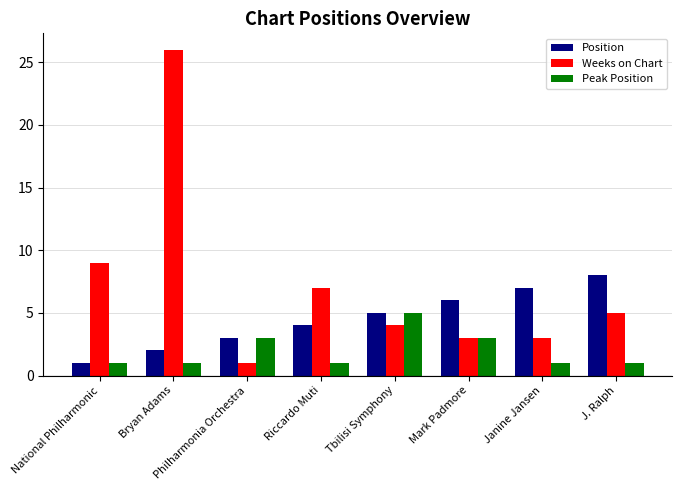

The Position series shows 3 at Philharmonia Orchestra. True or false?

True